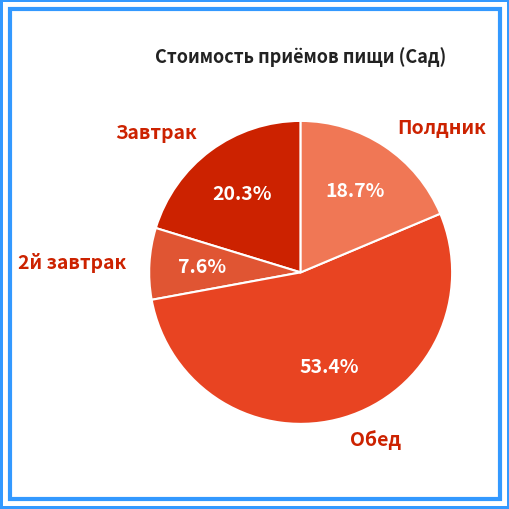

How many segments does this pie chart have?

4